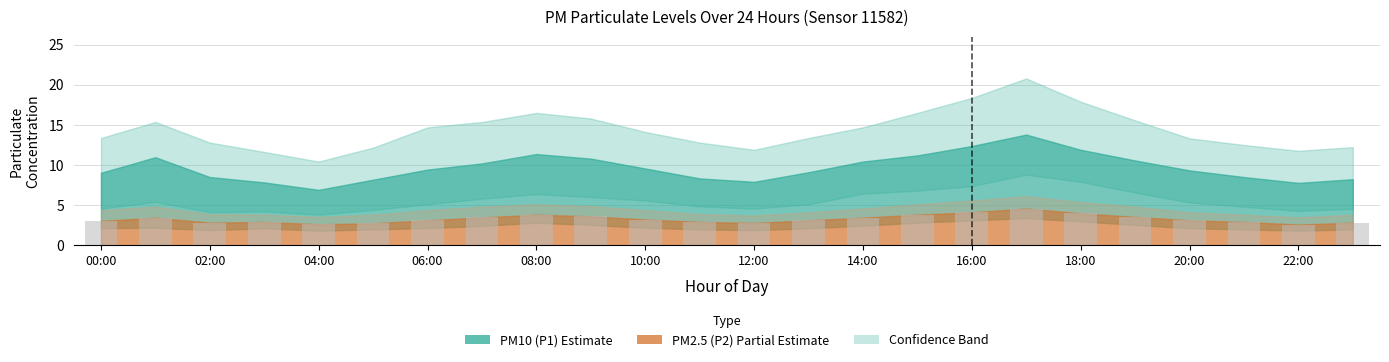

What is the average value?

3.3